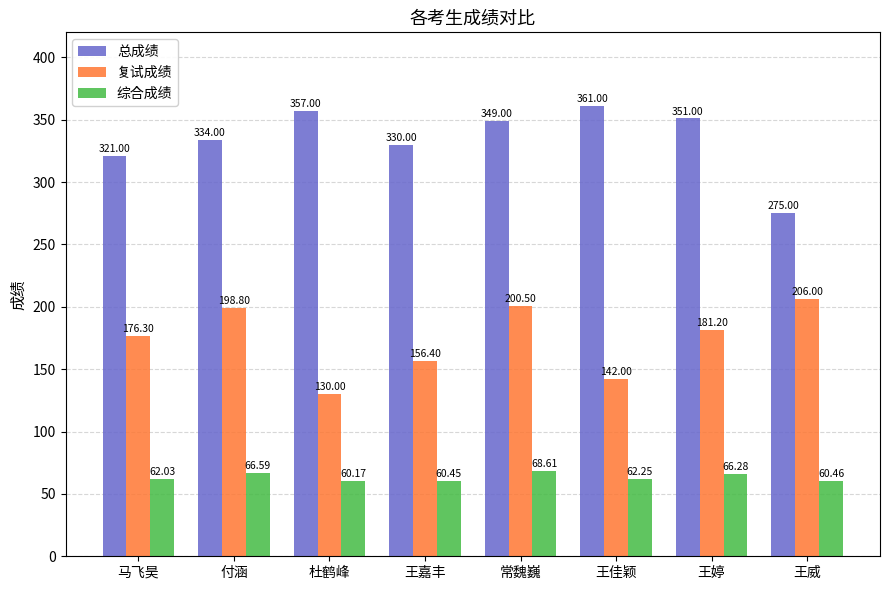

What is the difference between the highest and lowest values at 杜鹤峰?

296.8